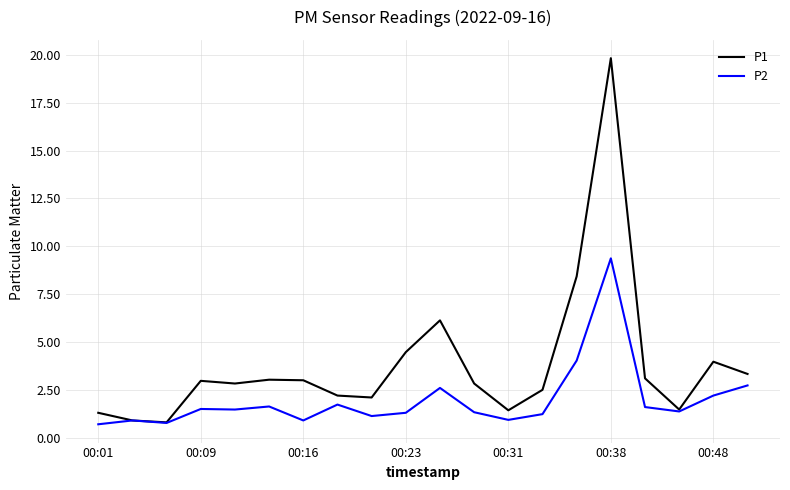

What is the lowest value of the P2 series?

0.7